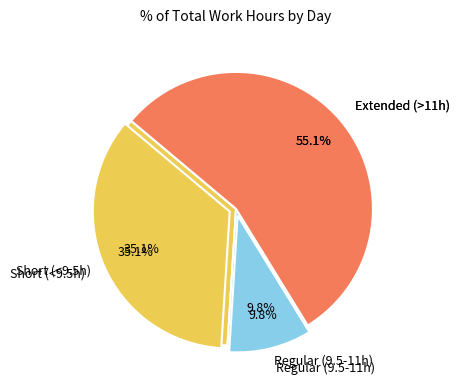

Is it true that 13-Sat is 4% of the pie?

True